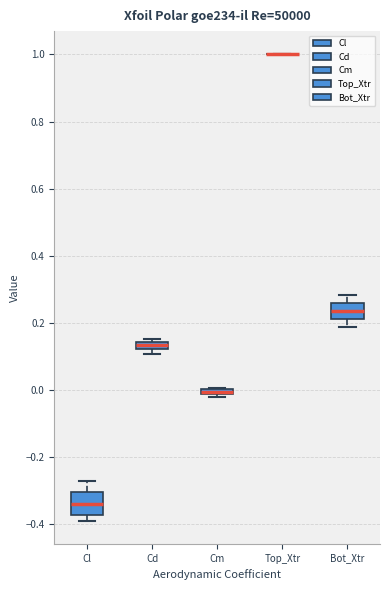

Where is the lower edge of the box for Cd on the y-axis? The values are not printed on the chart, so give them approximately, as read against the axis.

0.12